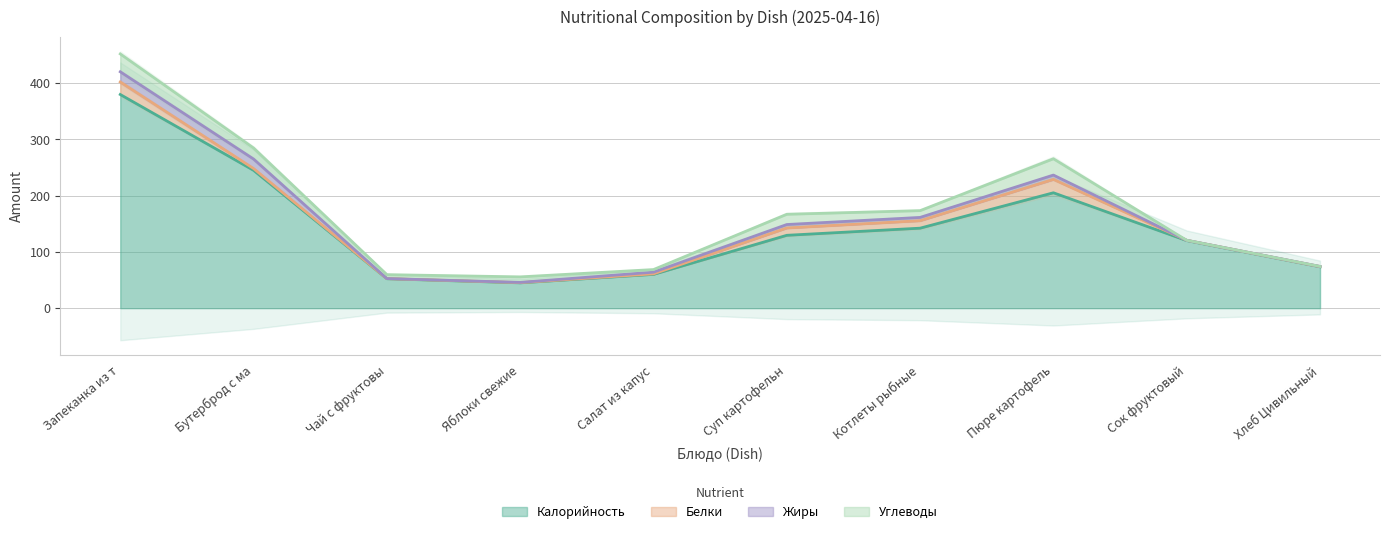

What is the greatest value displayed?

379.4